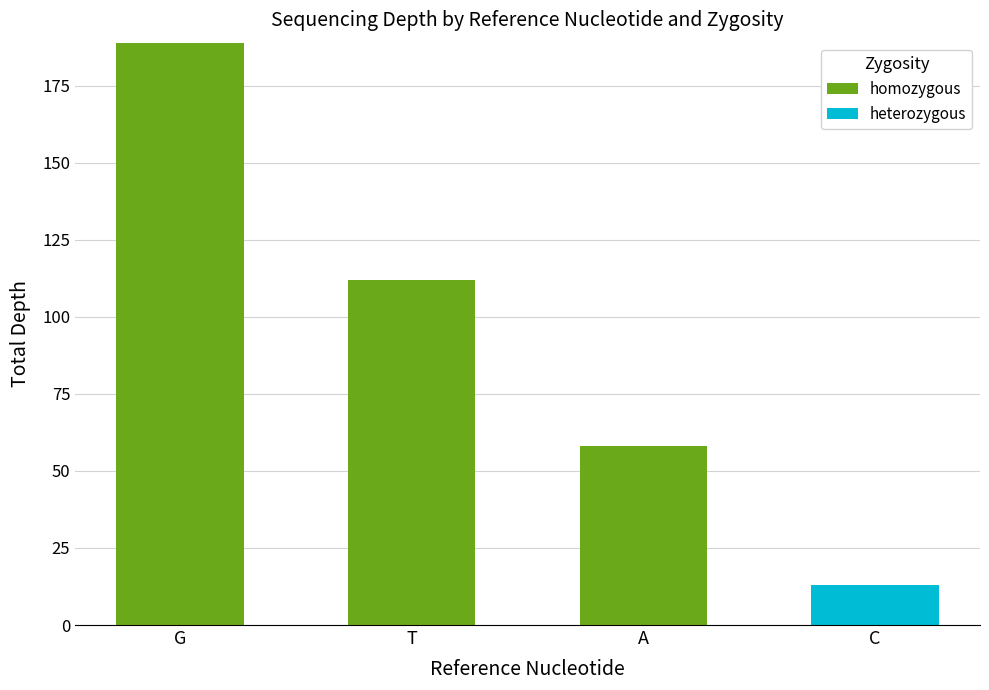

What is the sum of the homozygous values at A and T?

170